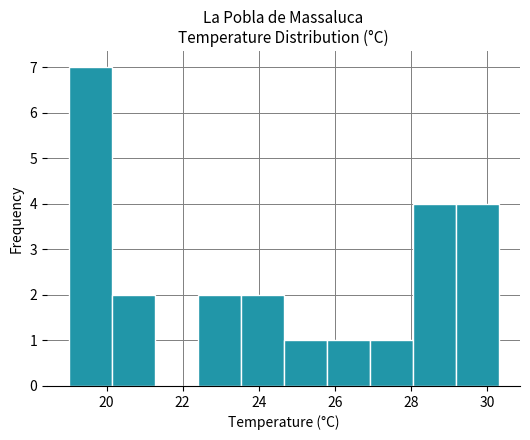

Reading left to right, list every bar in this chart as the range it spans on the x-axis followed by its height. Neither the bar edges nor the heights are printed on the chart, so give them approximately, as read against the axes.

19.0 to 20.2: 7
20.2 to 21.2: 2
21.2 to 22.4: 0
22.4 to 23.6: 2
23.6 to 24.6: 2
24.6 to 25.8: 1
25.8 to 27.0: 1
27.0 to 28.0: 1
28.0 to 29.2: 4
29.2 to 30.4: 4